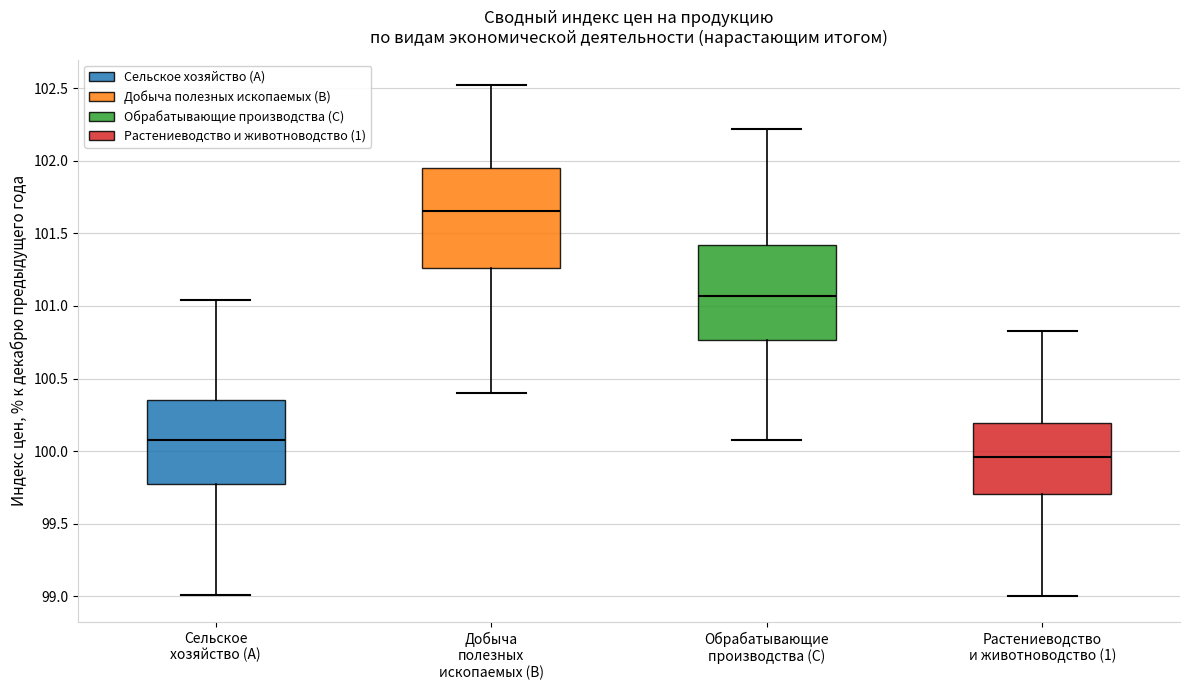

Where does the upper whisker of the box for Добыча полезных ископаемых (B) end on the y-axis? The values are not printed on the chart, so give them approximately, as read against the axis.

102.50